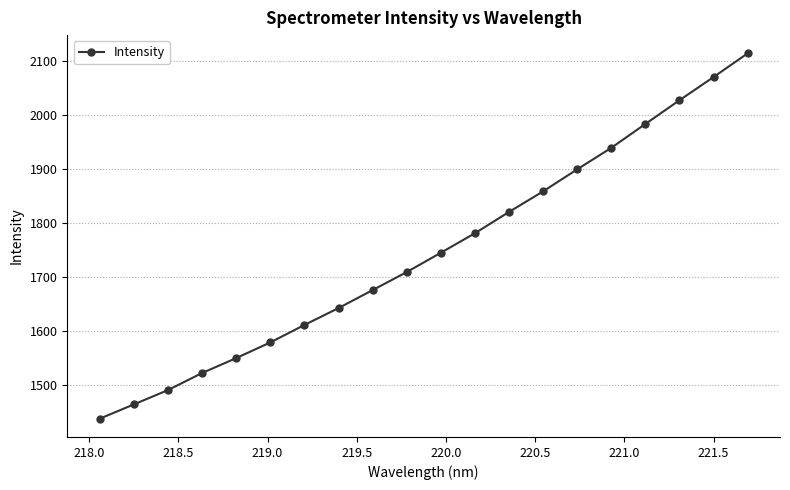

What is the sum of all values?

34919.4